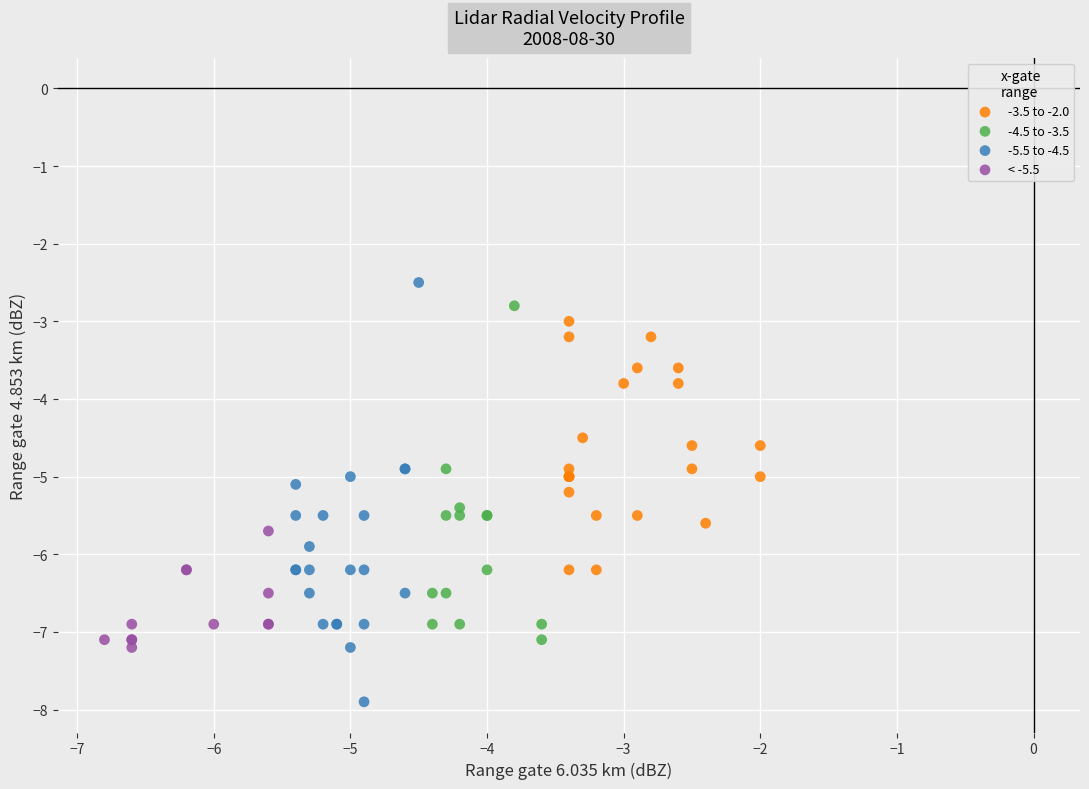

What are all the series names shown in the legend?

-3.5 to -2.0, -4.5 to -3.5, -5.5 to -4.5, < -5.5